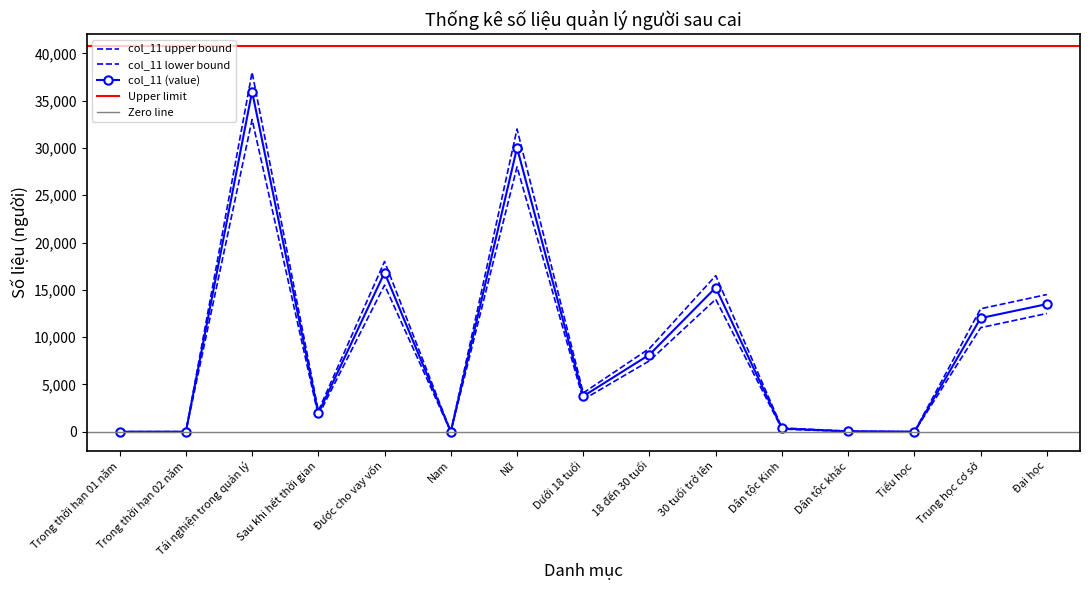

What is the value of the col_11 (value) point at the 3rd from the left?

35956